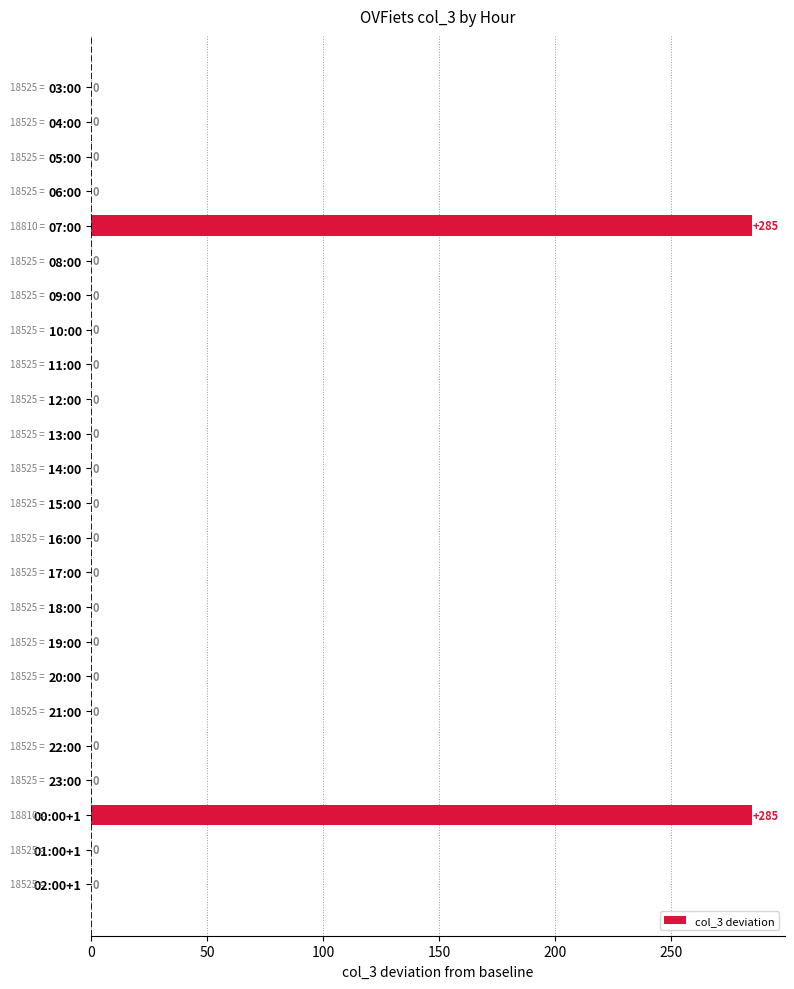

The chart shows a value of -163 at 18:00. True or false?

False